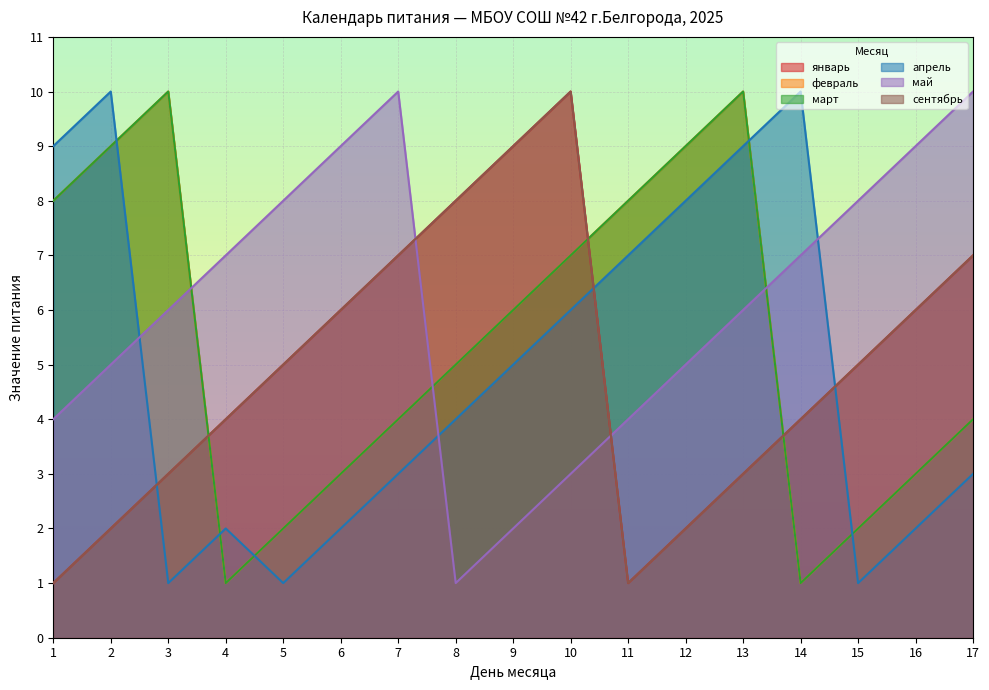

Reading right to left, transcribe all the data shown in this chart.

январь: 7	6	5	4	3	2	1	10	9	8	7	6	5	4	3	2	1
февраль: 4	3	2	1	10	9	8	7	6	5	4	3	2	1	10	9	8
март: 4	3	2	1	10	9	8	7	6	5	4	3	2	1	10	9	8
апрель: 3	2	1	10	9	8	7	6	5	4	3	2	1	2	1	10	9
май: 10	9	8	7	6	5	4	3	2	1	10	9	8	7	6	5	4
сентябрь: 7	6	5	4	3	2	1	10	9	8	7	6	5	4	3	2	1